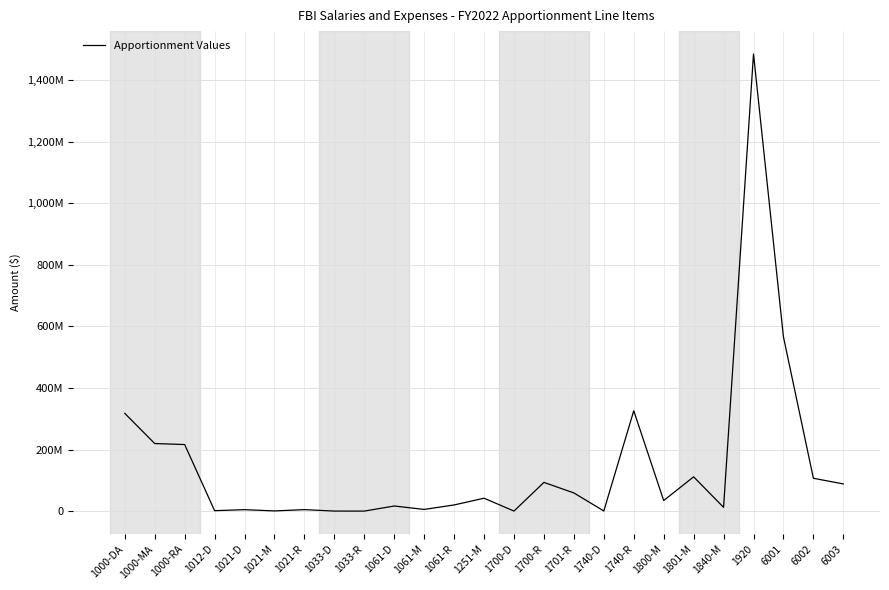

Does the chart display data point markers on the line(s)?

No